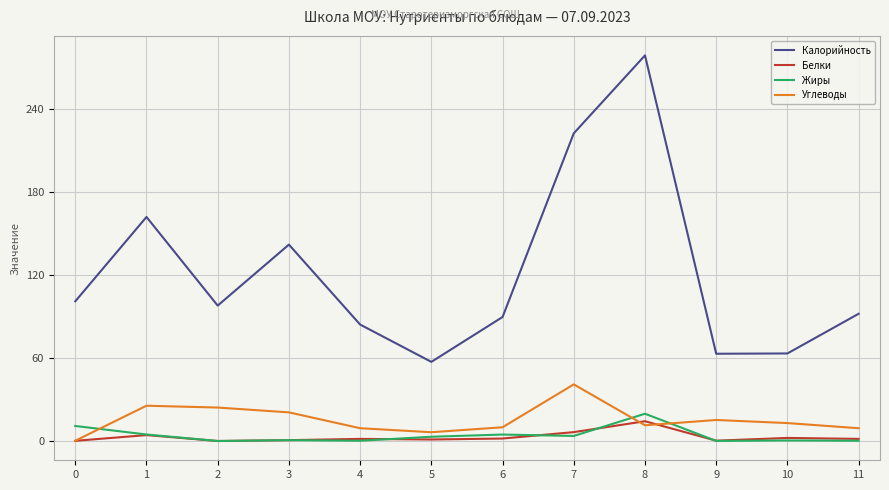

Which series has the largest total across all categories?

Калорийность